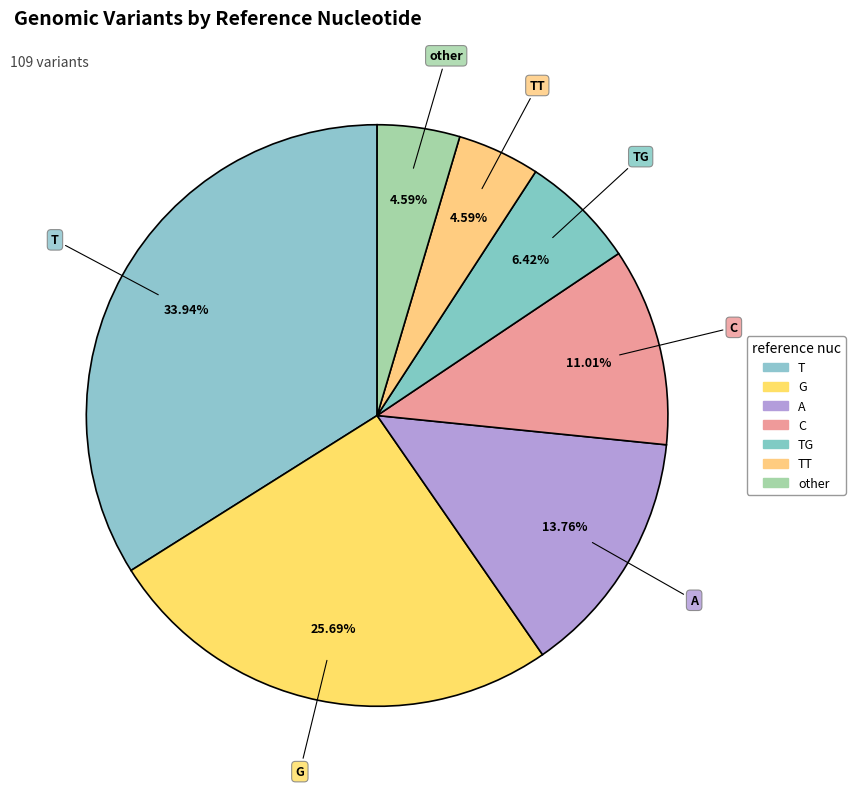

Which slice is the largest?

T